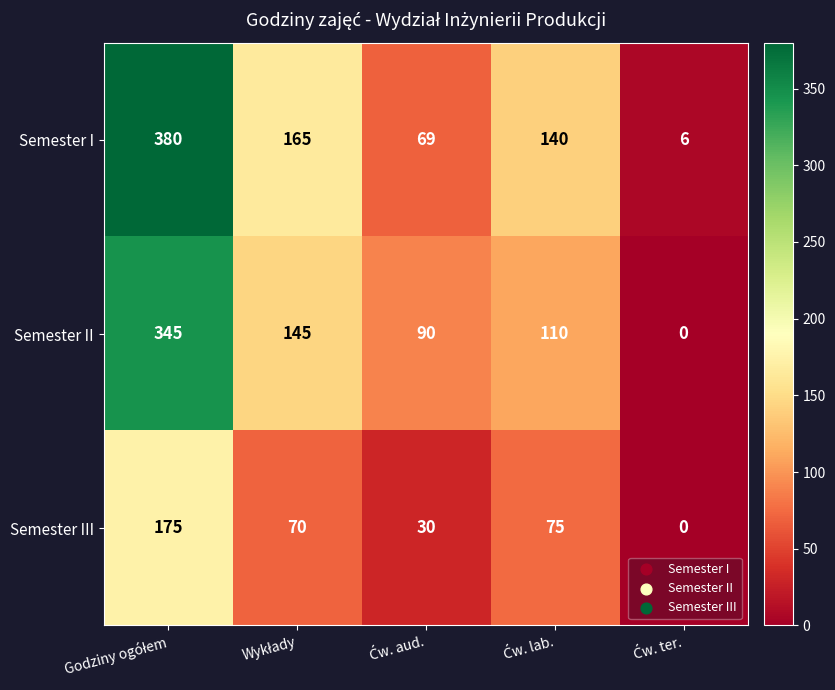

Which series has the largest total across all categories?

Semester I